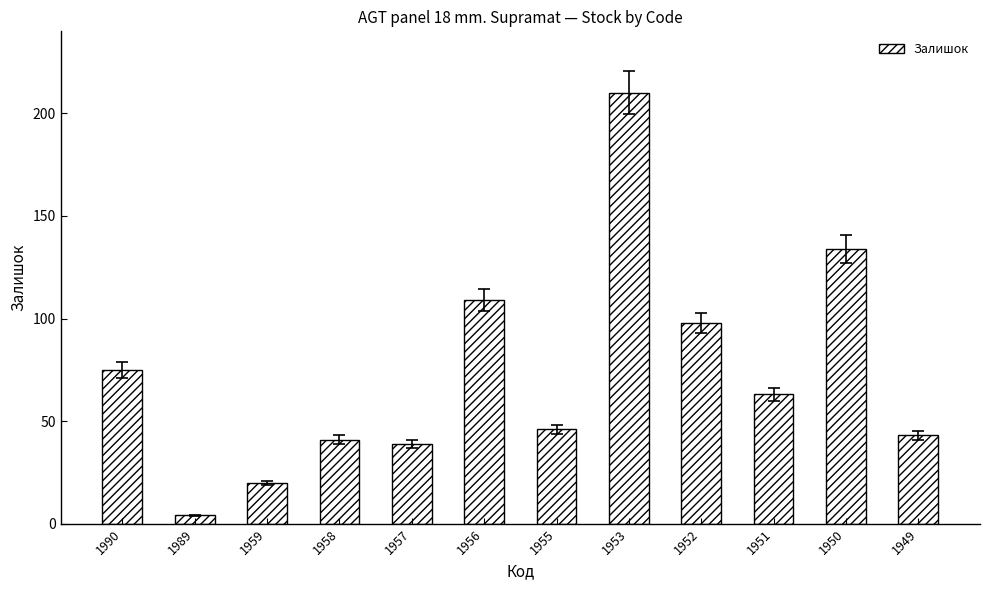

What value does the data have at 1957, to the nearest 50?

50